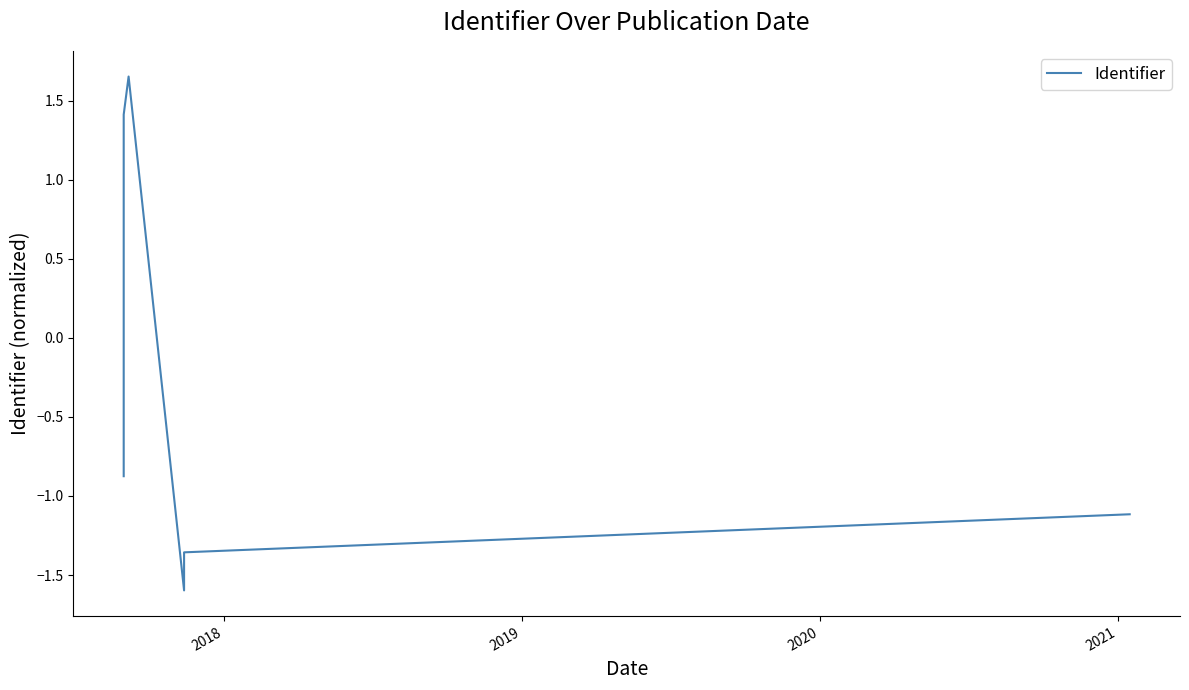

Is this an area chart (filled region under the line)?

No